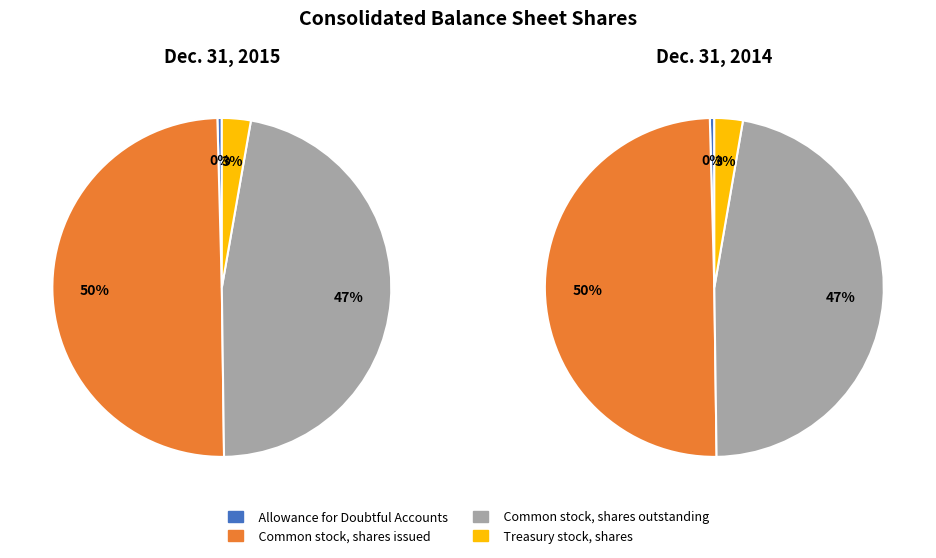

Is Treasury stock, shares the majority of the pie?

No